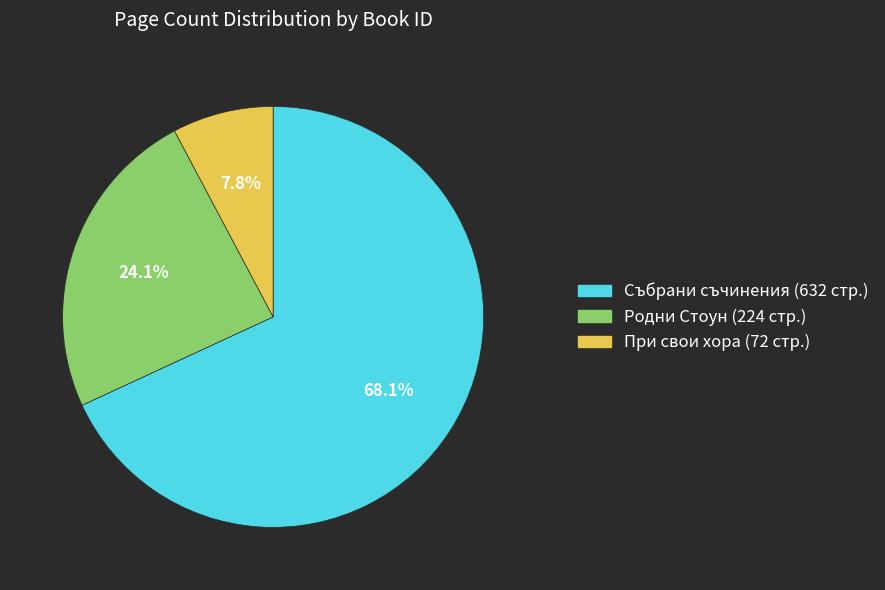

What is the largest slice in the pie chart?

Събрани съчинения (632 стр.)